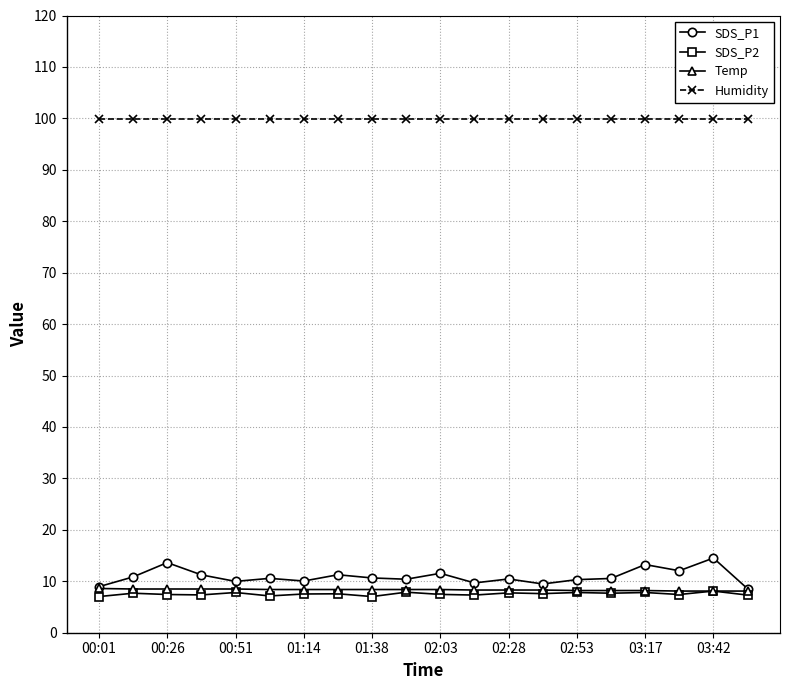

What is the highest value of the Temp series?

8.6